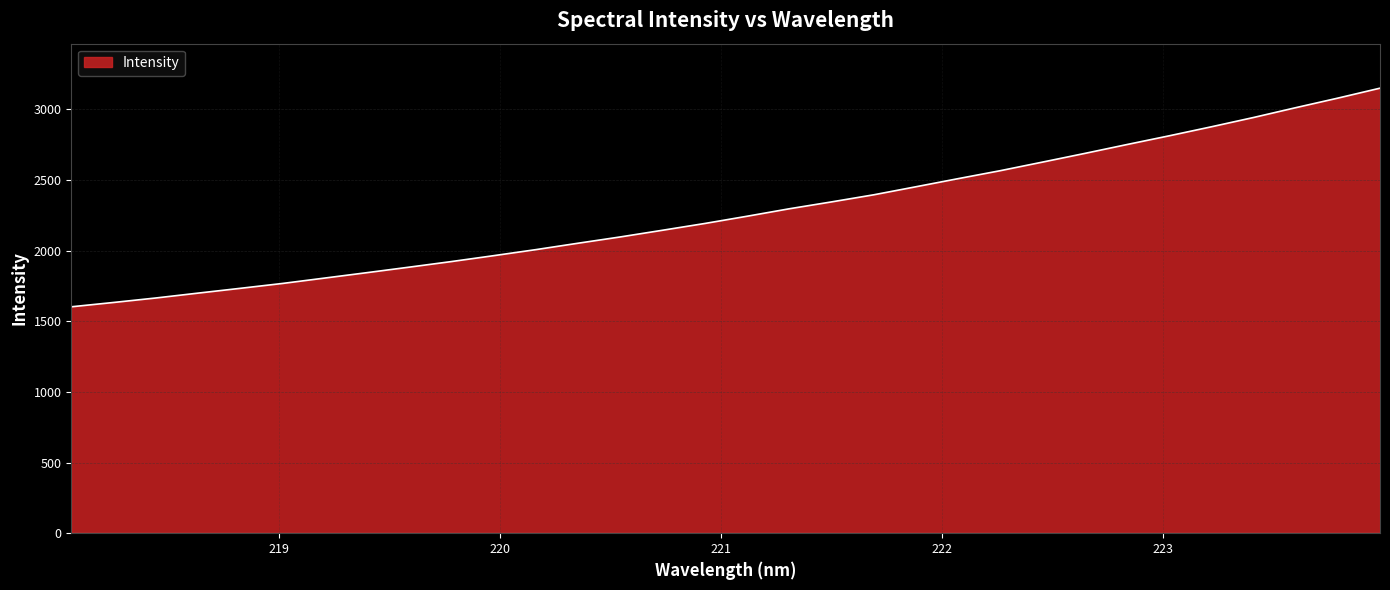

What is the difference between the maximum and minimum values?

1547.1